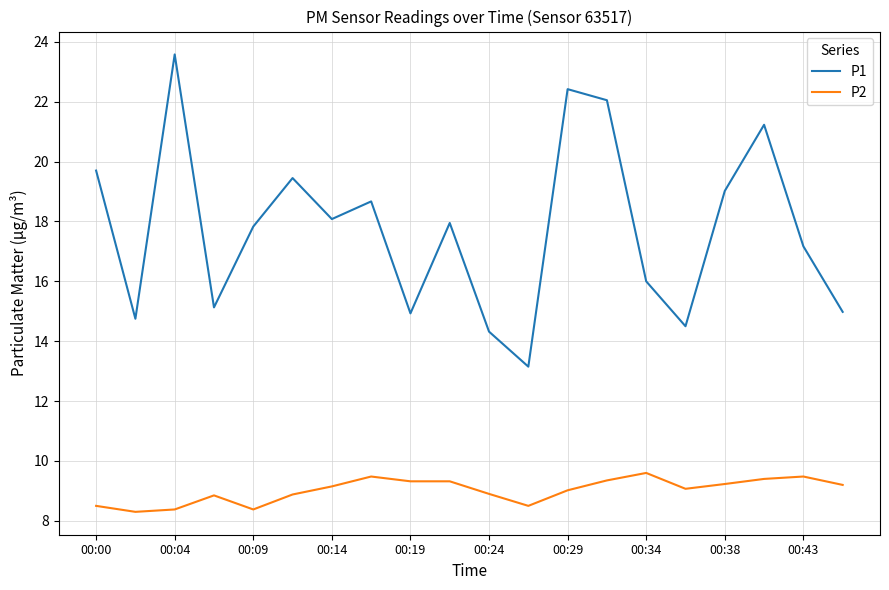

Which series has the largest total across all categories?

P1